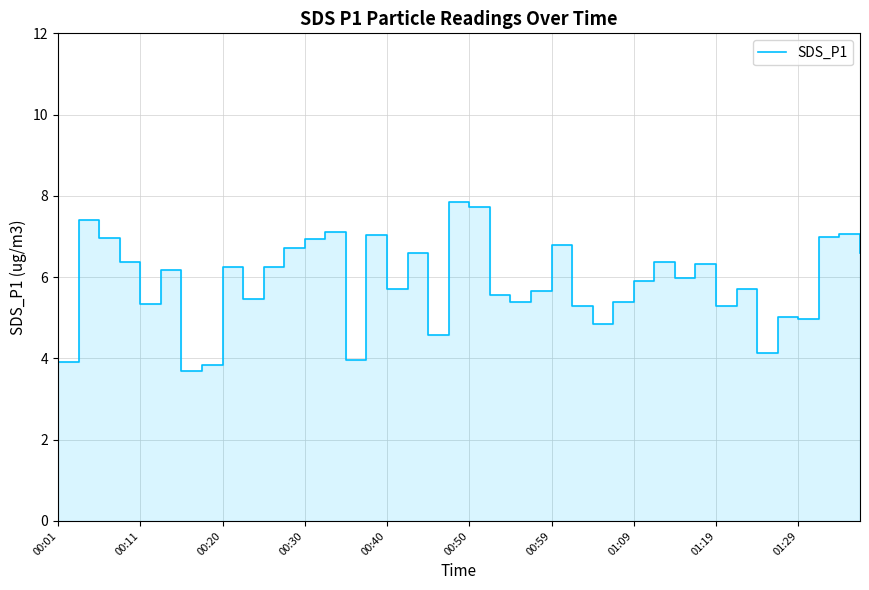

How many distinct data groups are displayed?

1